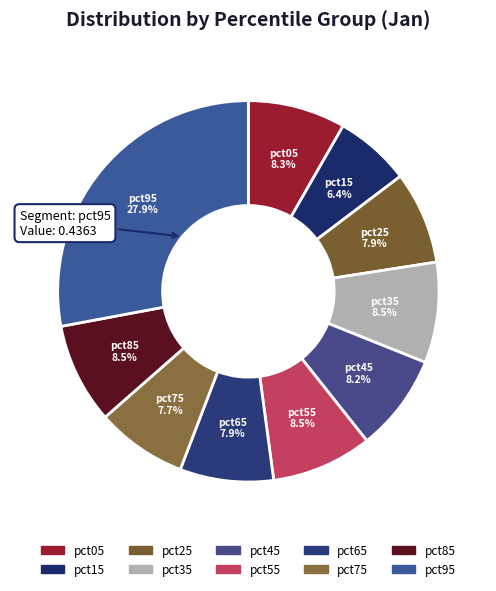

What portion of the pie excludes pct85?

91.5%